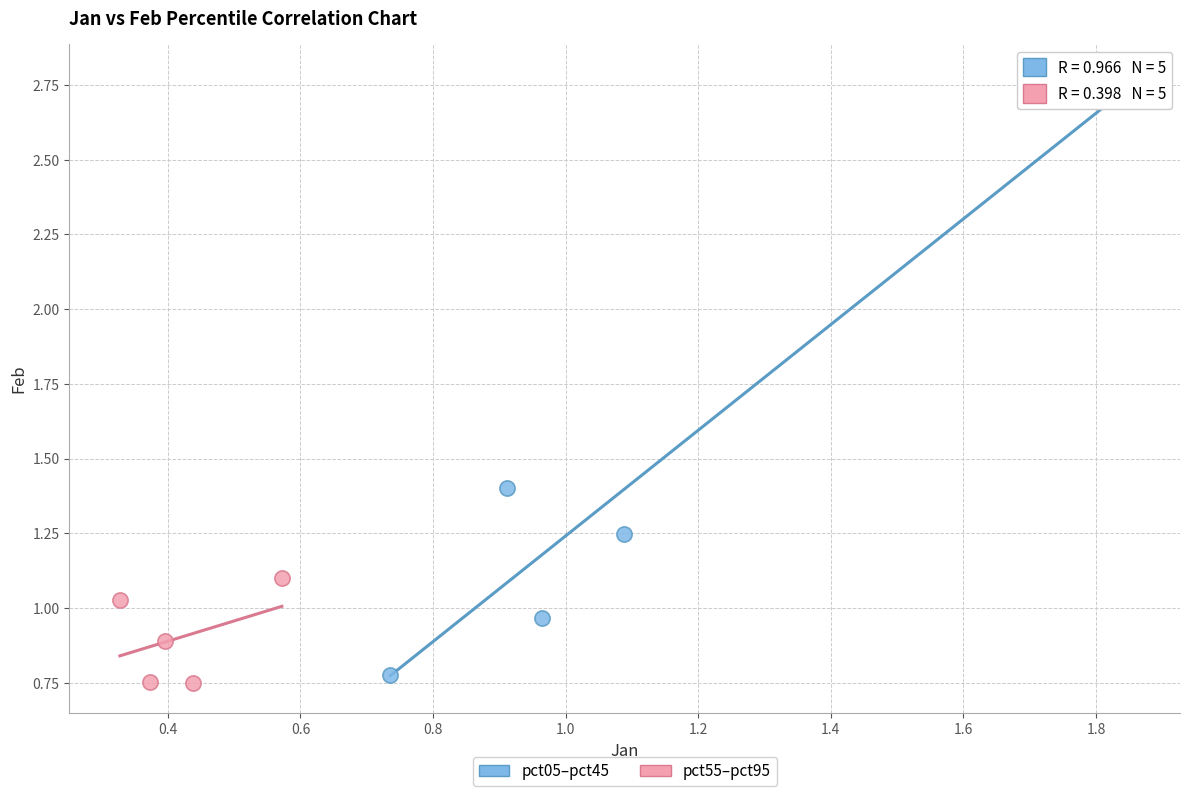

Which series reaches the maximum Y coordinate?

pct05–pct45